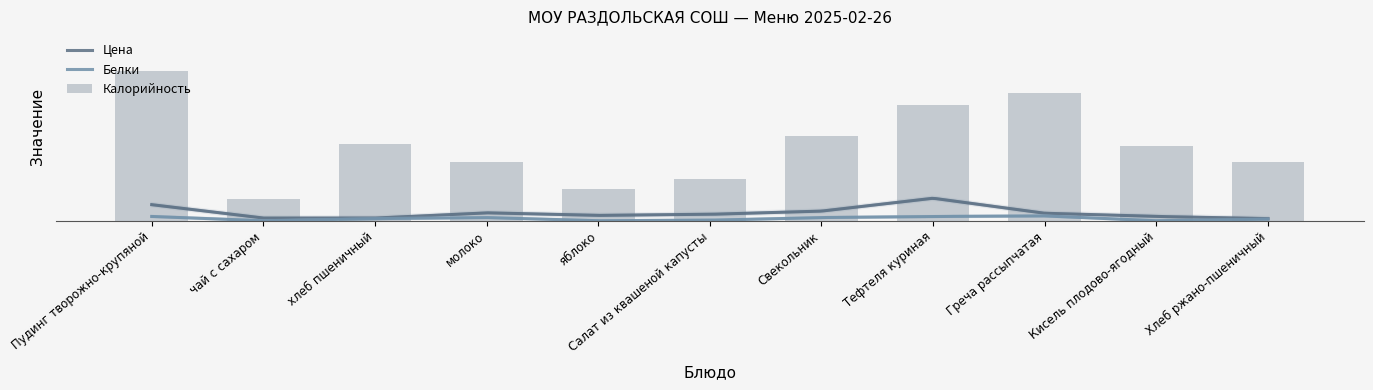

Which category has the highest value across all series?

Пудинг творожно-крупяной